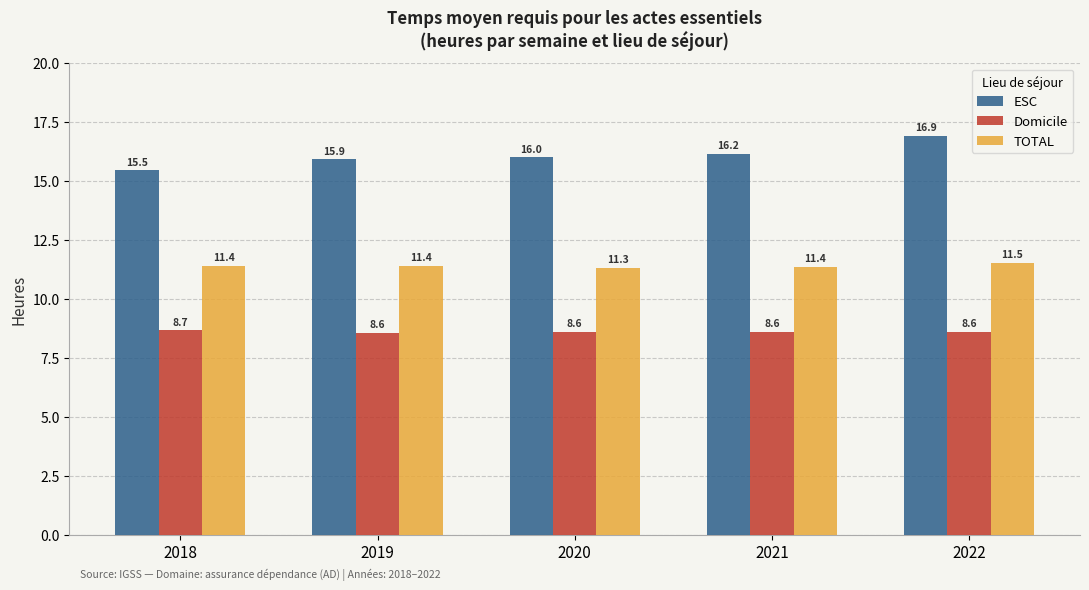

Reading left to right, extract all data points from this chart.

ESC: 2018=15.5	2019=15.9	2020=16.0	2021=16.2	2022=16.9
Domicile: 2018=8.7	2019=8.6	2020=8.6	2021=8.6	2022=8.6
TOTAL: 2018=11.4	2019=11.4	2020=11.3	2021=11.4	2022=11.5